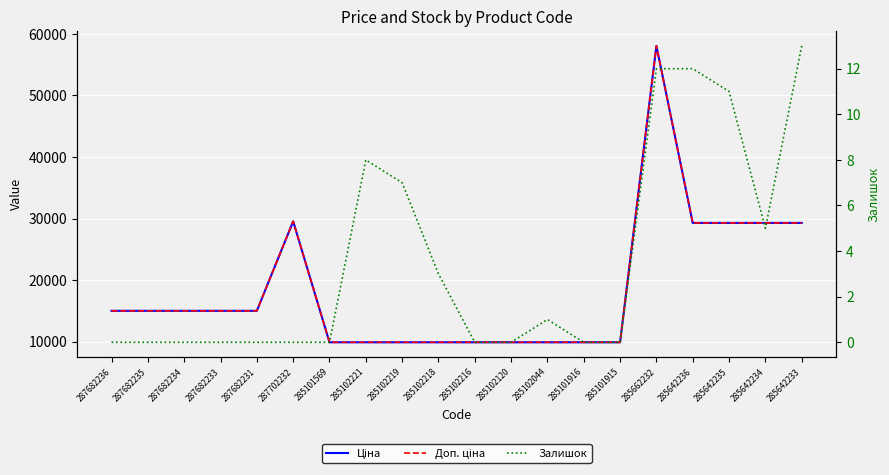

Rank the series at 285642235 from highest to lowest value.

Ціна, Доп. ціна, Залишок